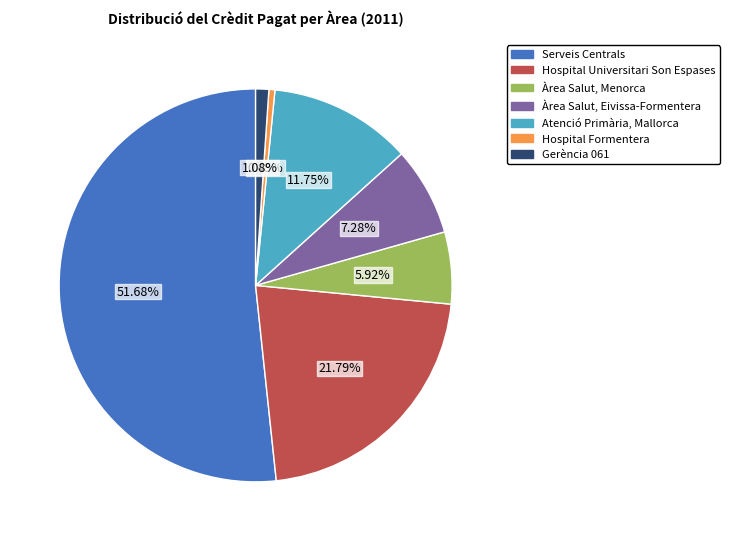

Is it true that Gerència 061 is 1% of the pie?

True